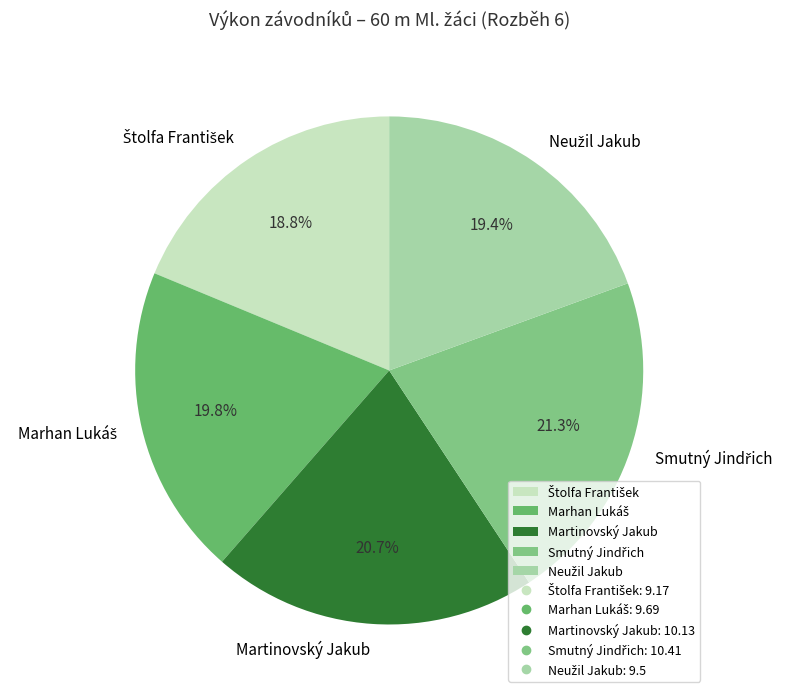

How much of the chart is everything except Martinovský Jakub?

79.3%